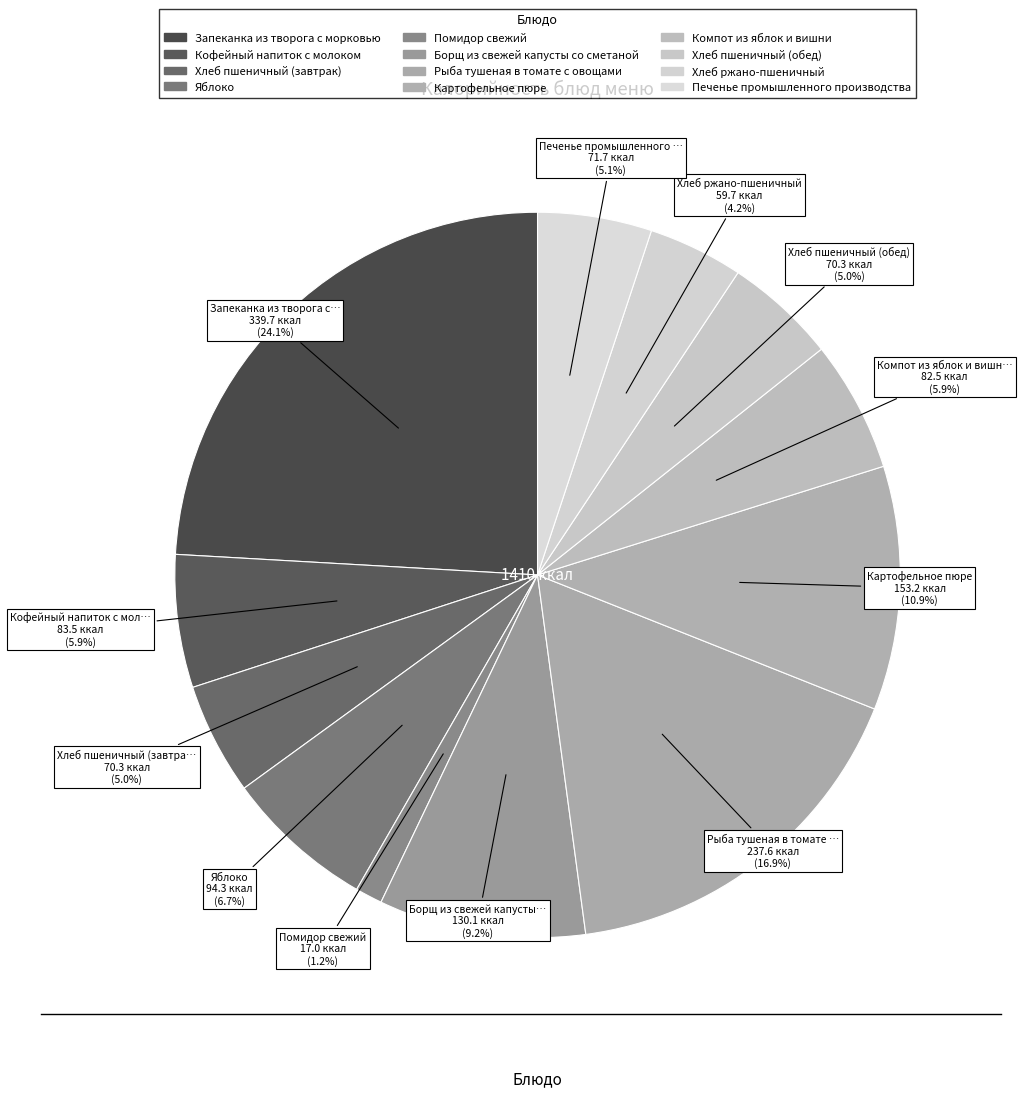

How many segments does this pie chart have?

12